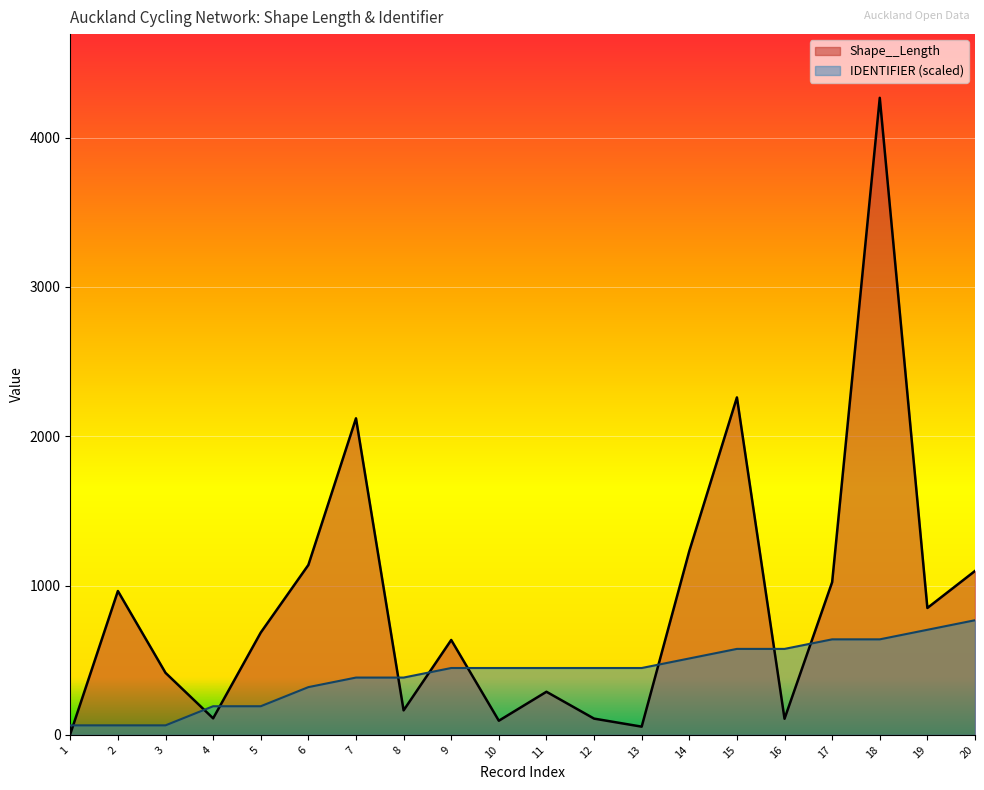

What is the smallest value displayed?

5.7